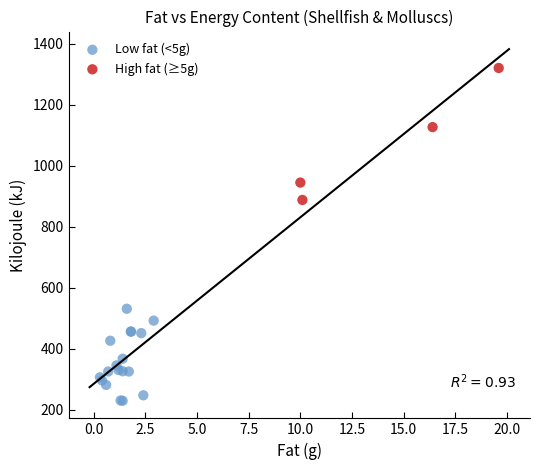

Which series has the largest Y range (max minus min)?

High fat (≥5g)